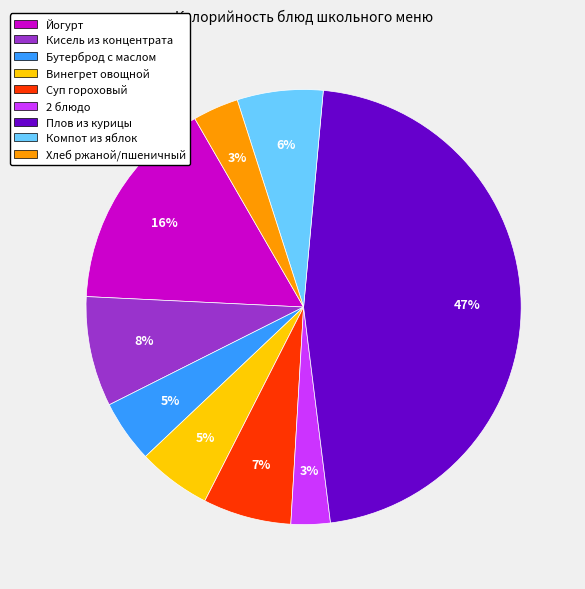

To the nearest percent, what is the average slice percentage?

11%